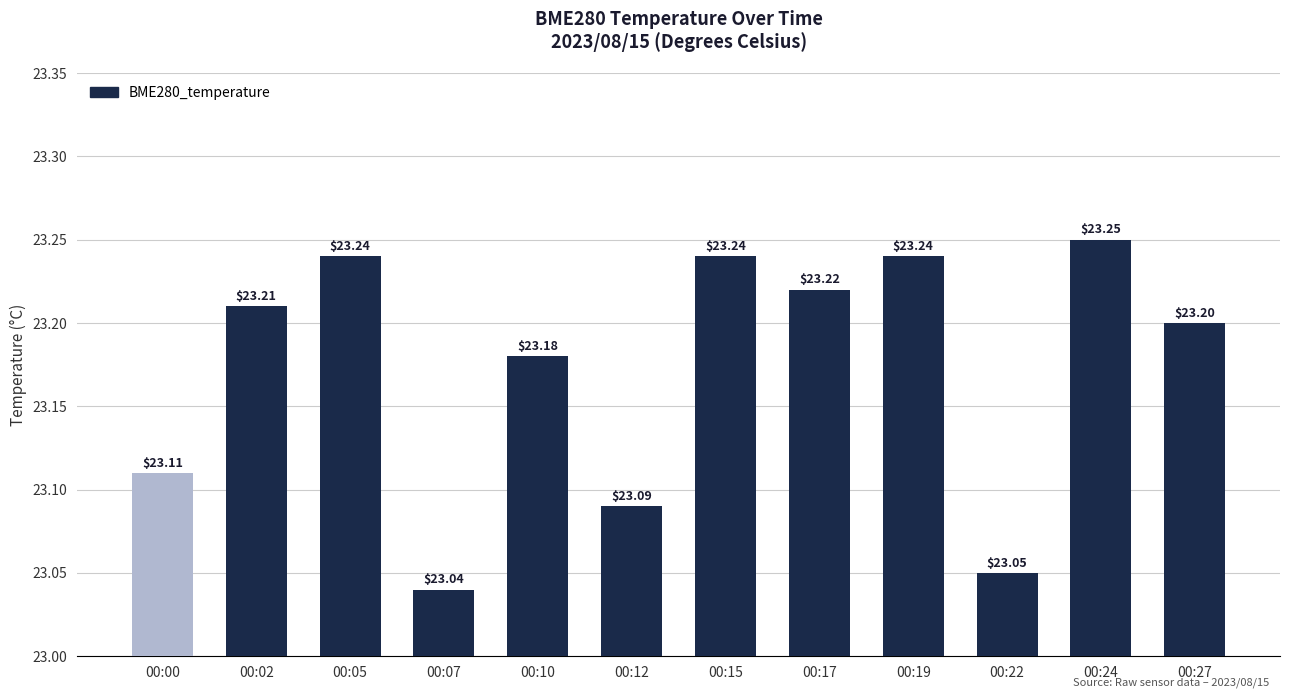

What is the average value?

23.2